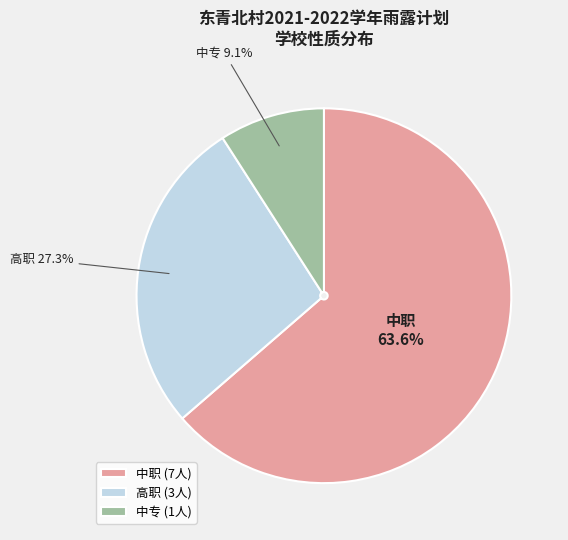

Does 中职 represent more than half of the total?

Yes